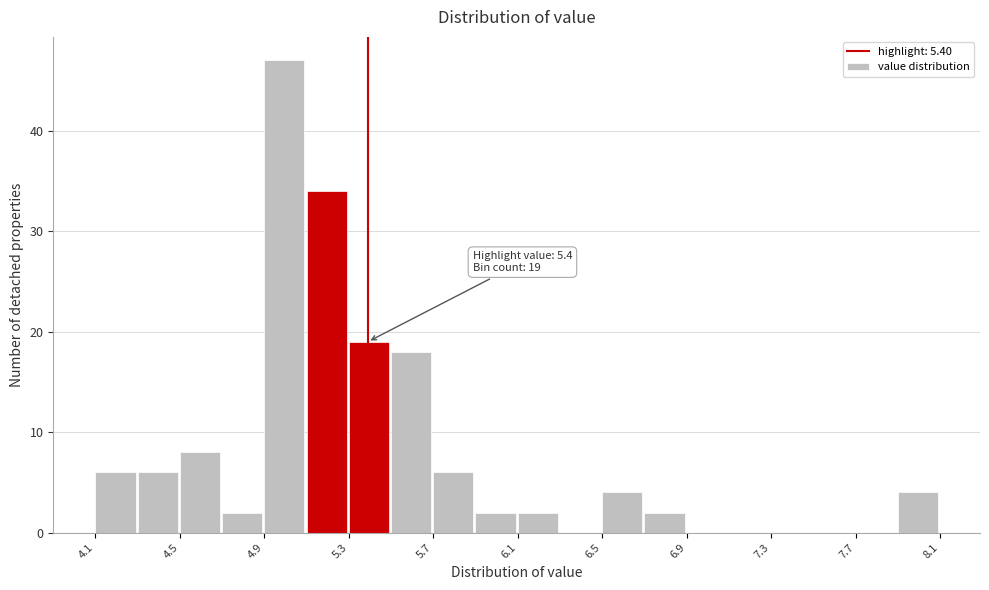

Over which range of the x-axis is the bar tallest?

4.90 to 5.10